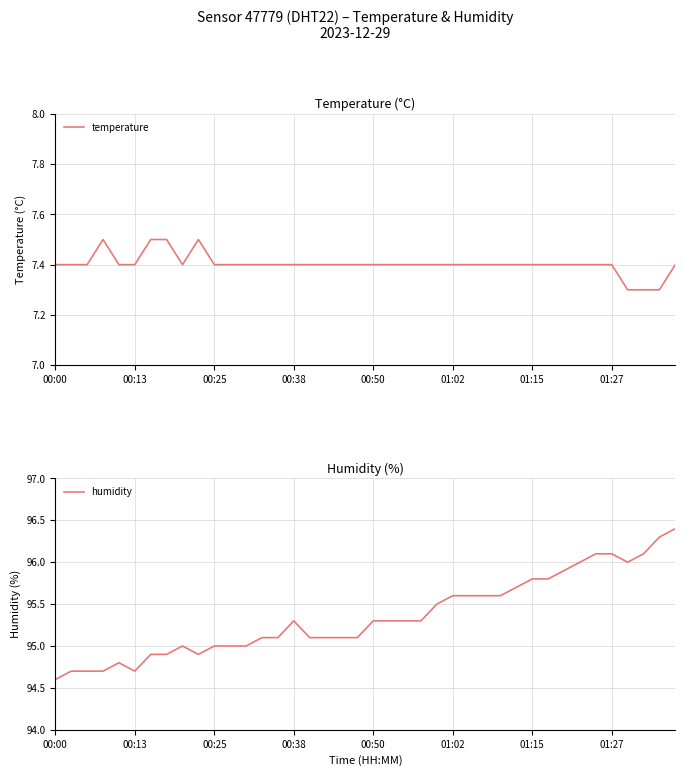

At how many categories does at least one series exceed 68?

40